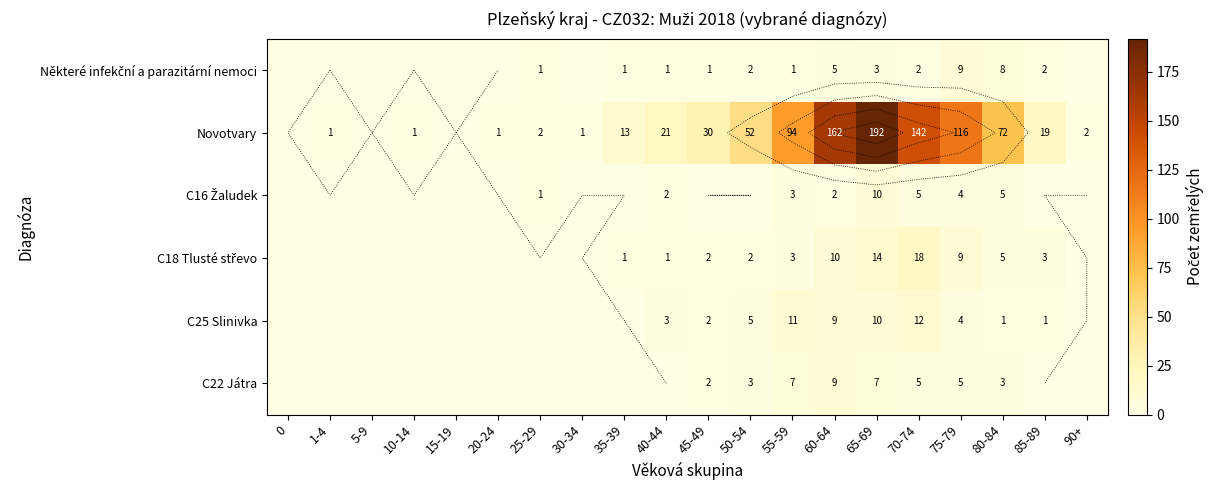

What is the greatest value displayed?

192